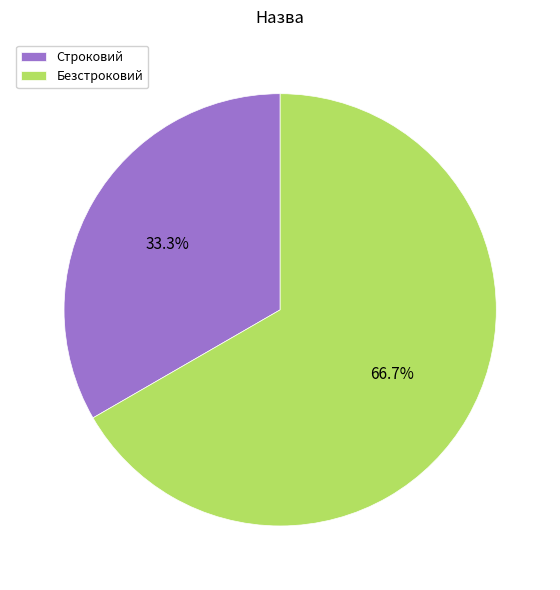

True or false: Строковий accounts for 33% of the total.

True